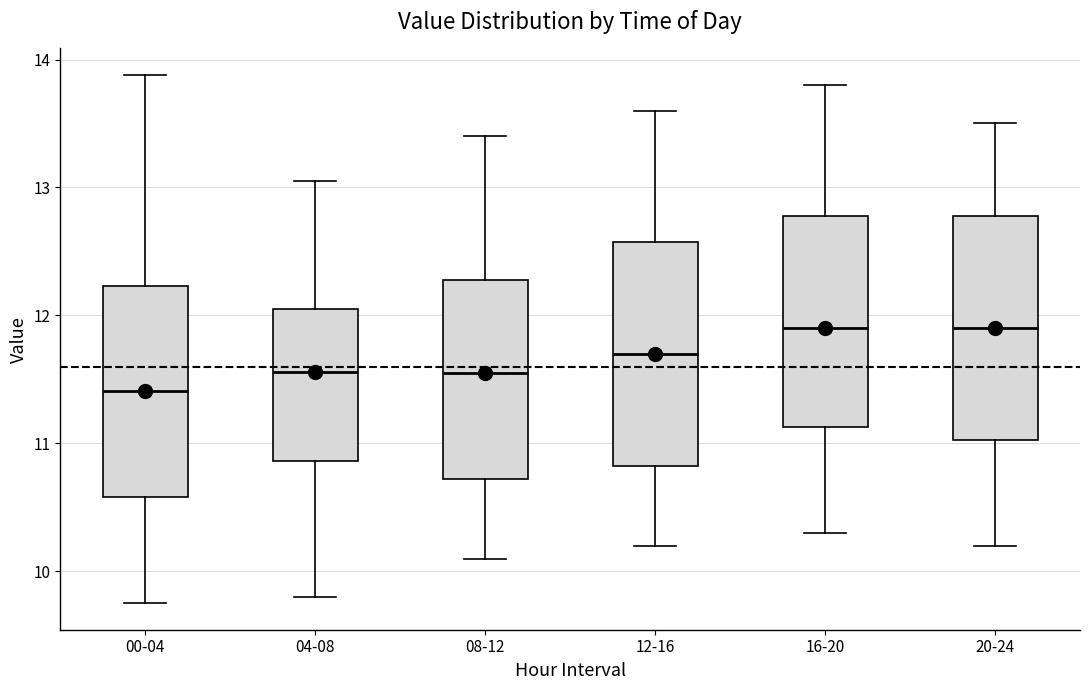

Reading left to right, read every box against the y-axis: the position of its median line, the range the box covers, and the ends of its whiskers. The values are not printed on the chart, so give them approximately, as read against the axis.

00-04: median 11.4, box 10.6 to 12.2, whiskers 9.8 to 13.9
04-08: median 11.6, box 10.9 to 12.1, whiskers 9.8 to 13.1
08-12: median 11.6, box 10.7 to 12.3, whiskers 10.1 to 13.4
12-16: median 11.7, box 10.8 to 12.6, whiskers 10.2 to 13.6
16-20: median 11.9, box 11.1 to 12.8, whiskers 10.3 to 13.8
20-24: median 11.9, box 11.0 to 12.8, whiskers 10.2 to 13.5